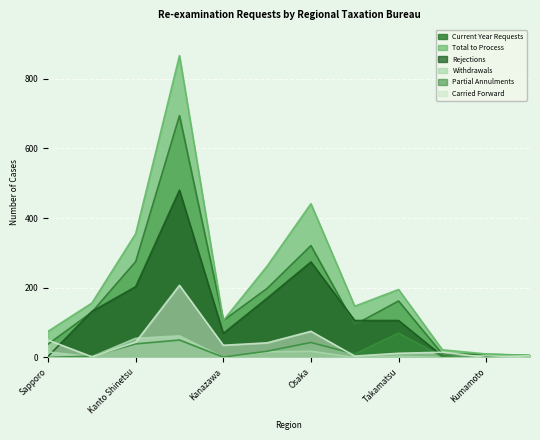

Which series has the largest total across all categories?

Total to Process